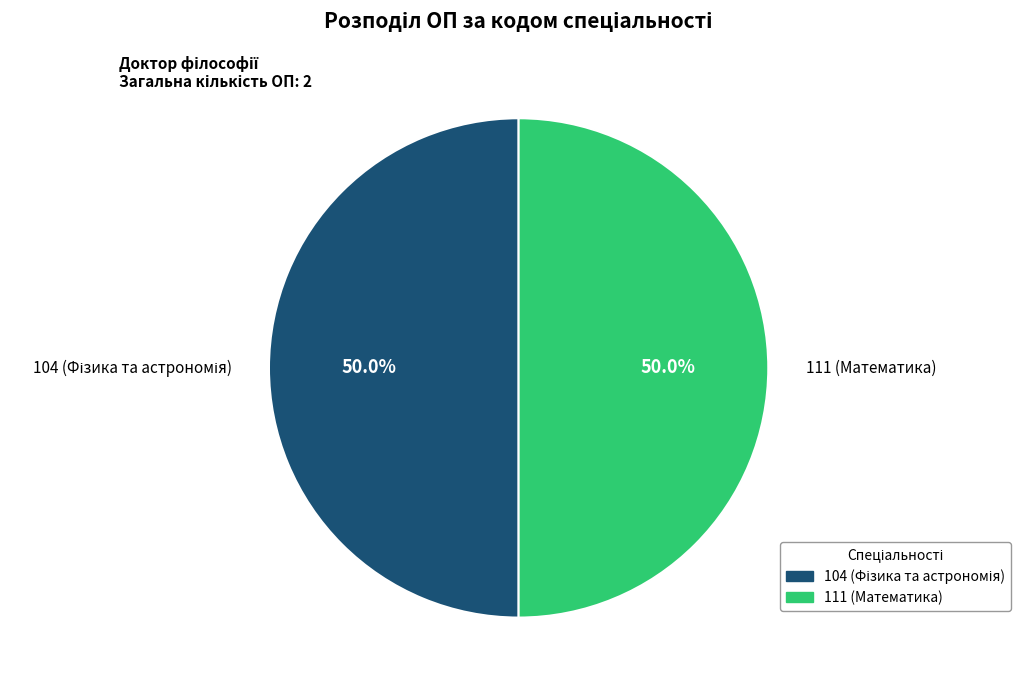

Count the number of slices in the pie.

2